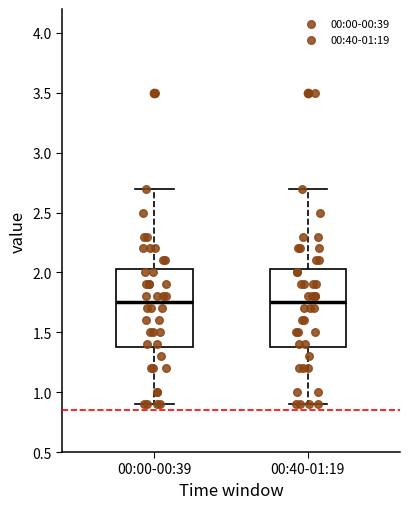

Reading left to right, transcribe this box plot: for each box, give where its median line is, the range the box spans, and where its two whiskers end, as read against the y-axis. The values are not printed on the chart, so give them approximately, as read against the axis.

00:00-00:39: median 1.75, box 1.40 to 2.05, whiskers 0.90 to 2.70
00:40-01:19: median 1.75, box 1.40 to 2.05, whiskers 0.90 to 2.70